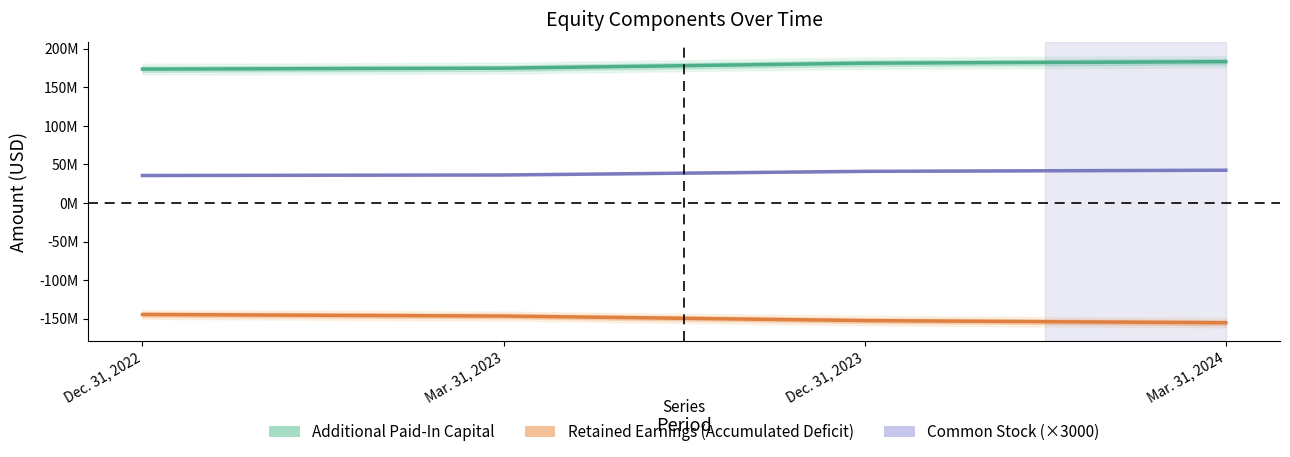

Which has a higher value, Dec. 31, 2022 or Mar. 31, 2024?

Mar. 31, 2024